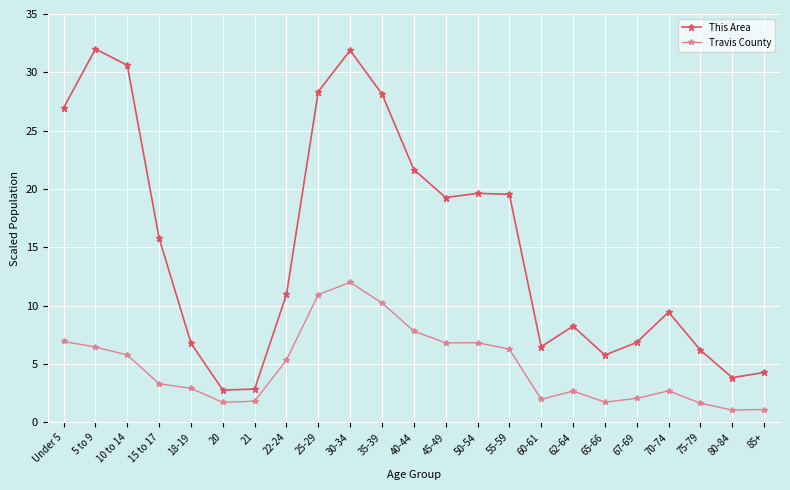

What is the label of the 23rd point from the left?

85+